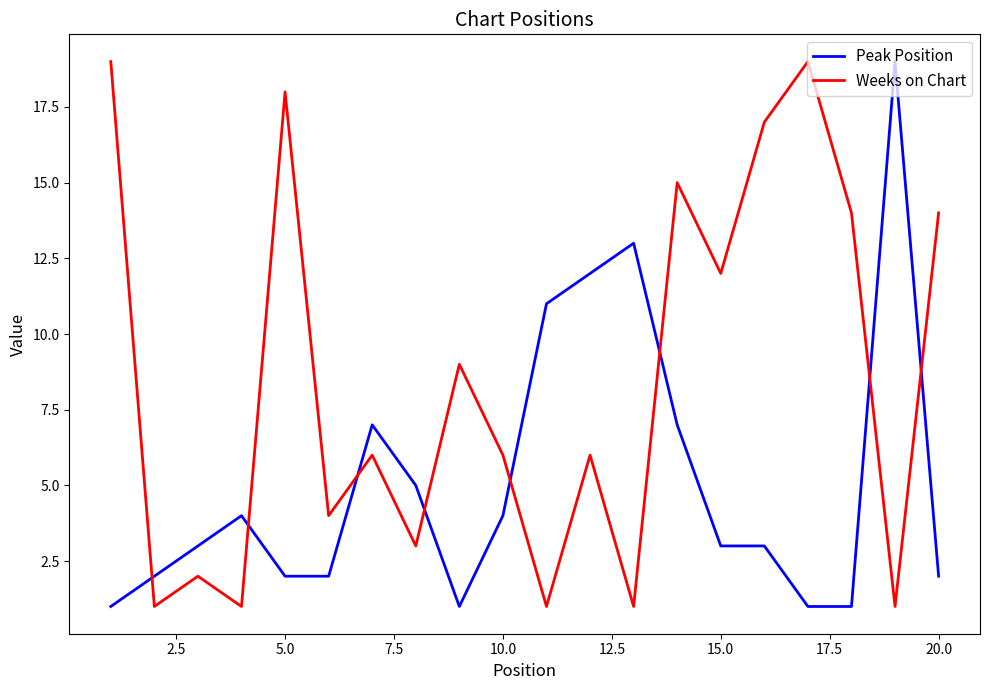

What is the greatest value displayed?

19